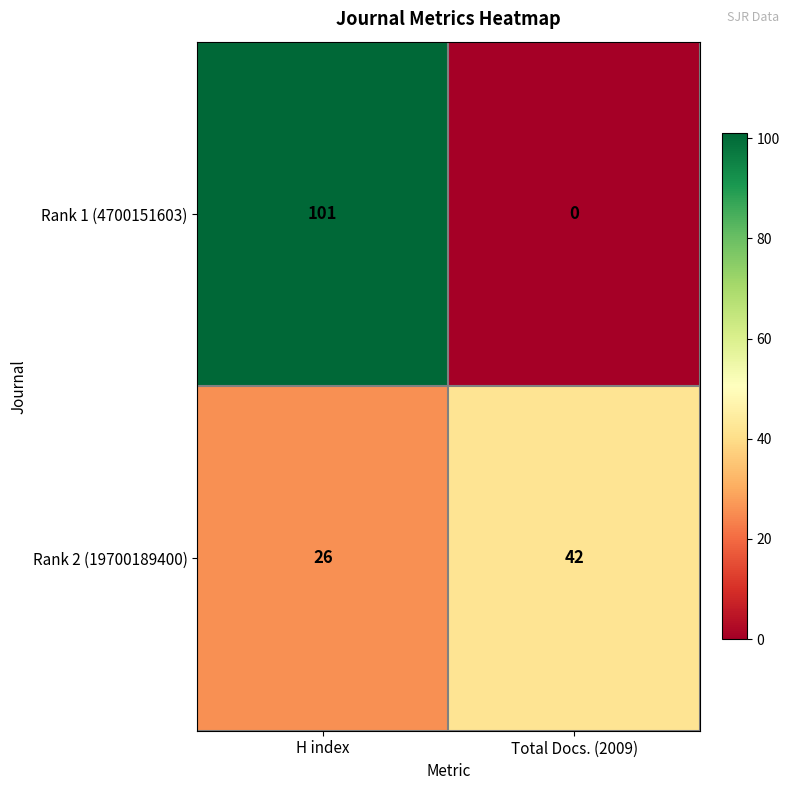

What is the sum of the Rank 1 (4700151603) values at H index and Total Docs. (2009)?

101